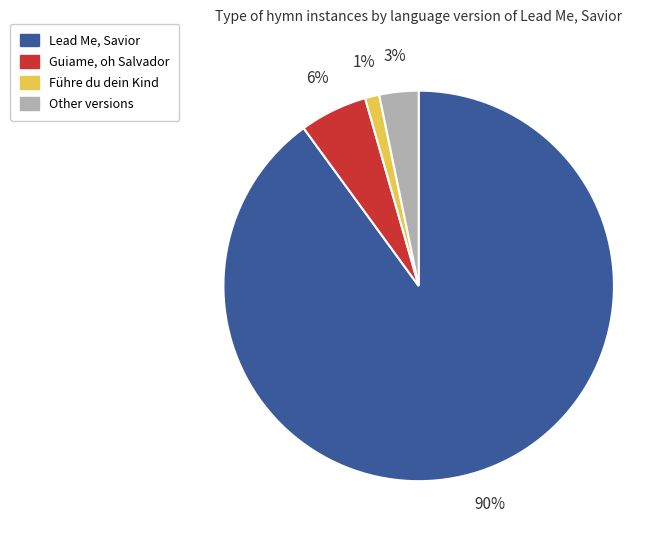

To the nearest percent, what is the difference between the largest and smallest slice percentages?

89%